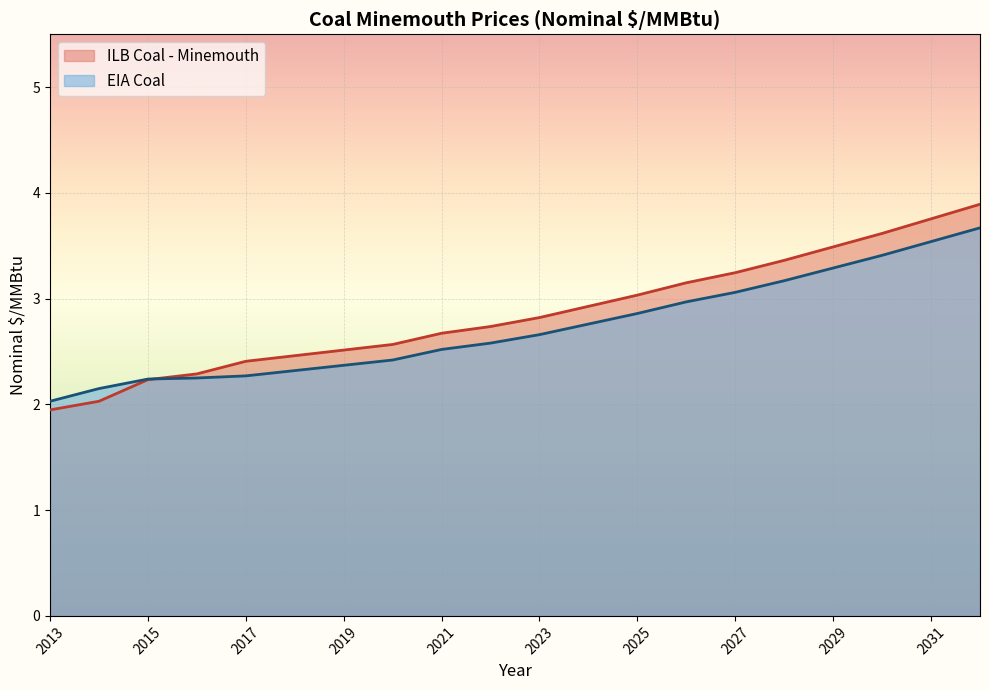

List the series in order of their overall mean, highest first.

ILB Coal - Minemouth, EIA Coal